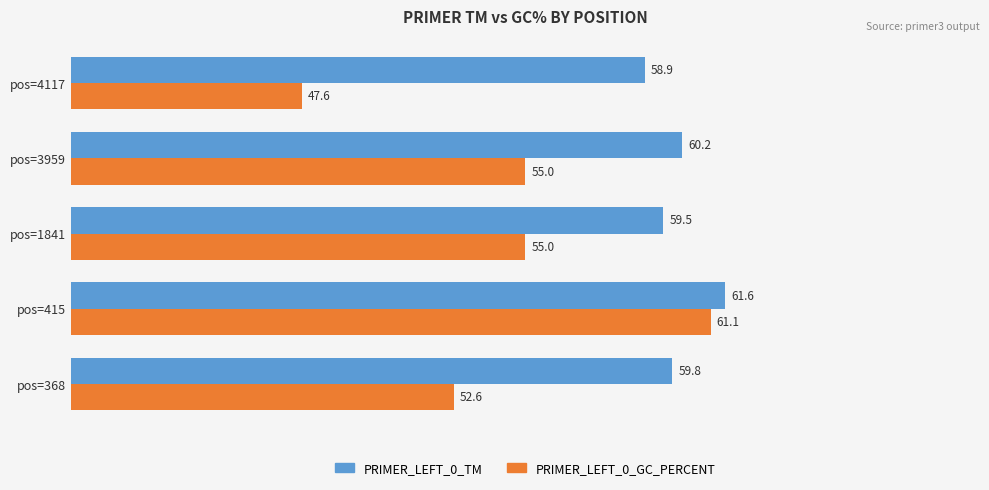

List the series in order of their peak value, highest first.

PRIMER_LEFT_0_TM, PRIMER_LEFT_0_GC_PERCENT